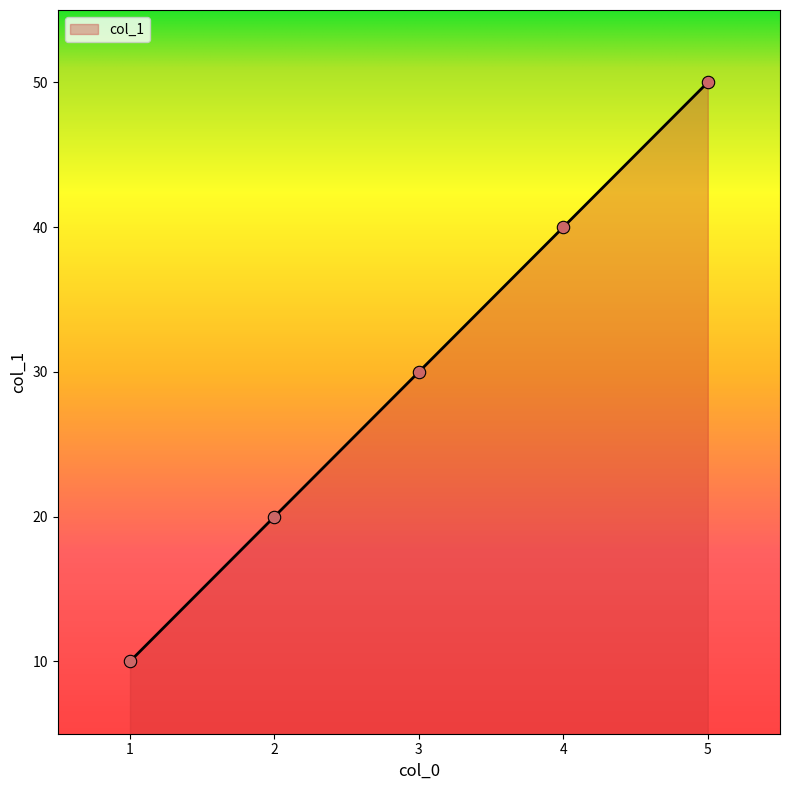

What is the ratio of the value at 1 to the value at 2?

0.5